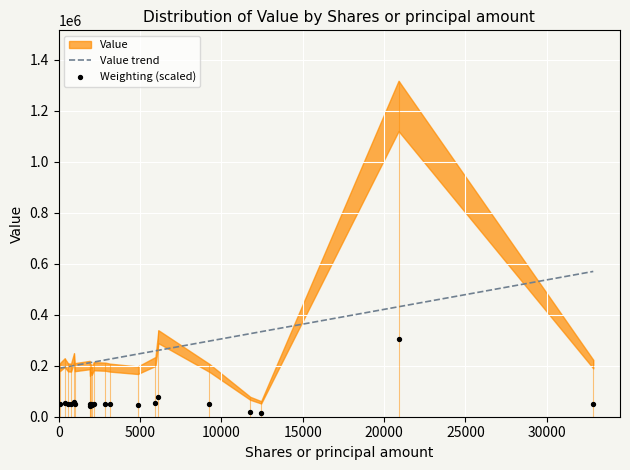

Which series has the largest total across all categories?

Value trend